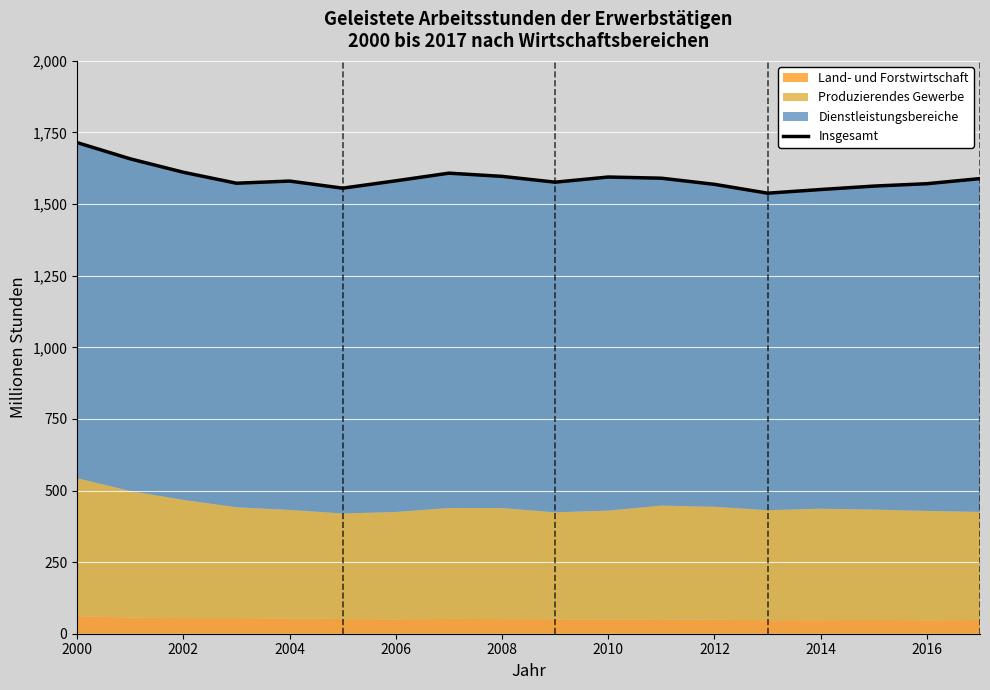

What is the sum of all values?

28621.3